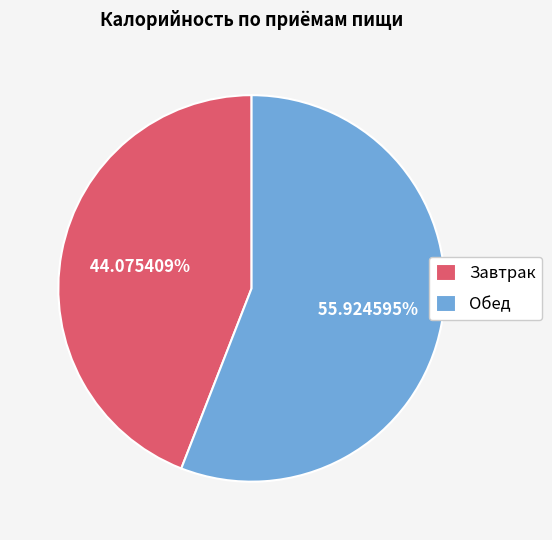

What is the ratio of the value at Обед to the value at Завтрак?

1.3